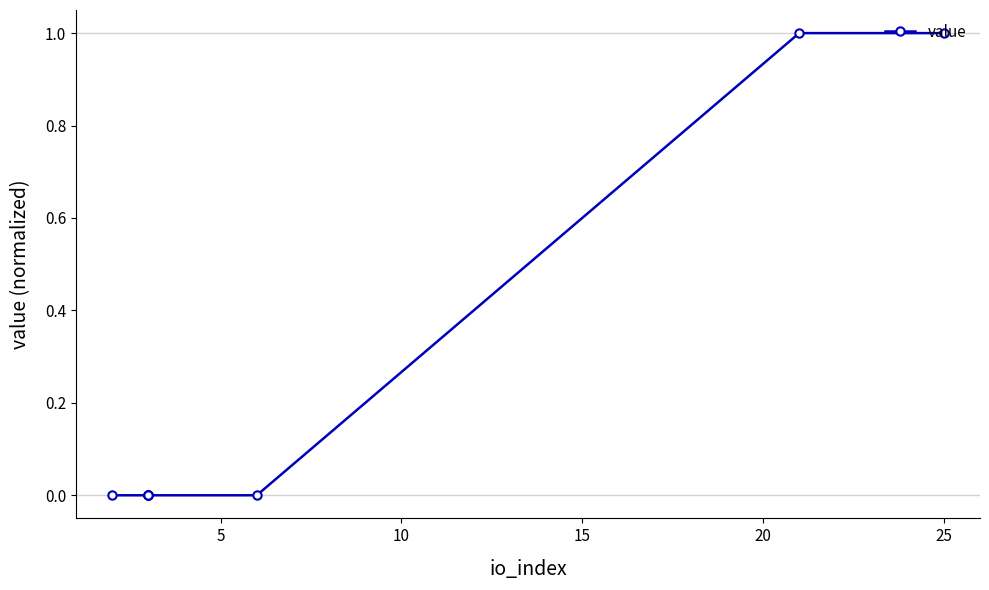

True or false: the data has more than 0 interior local peaks.

False